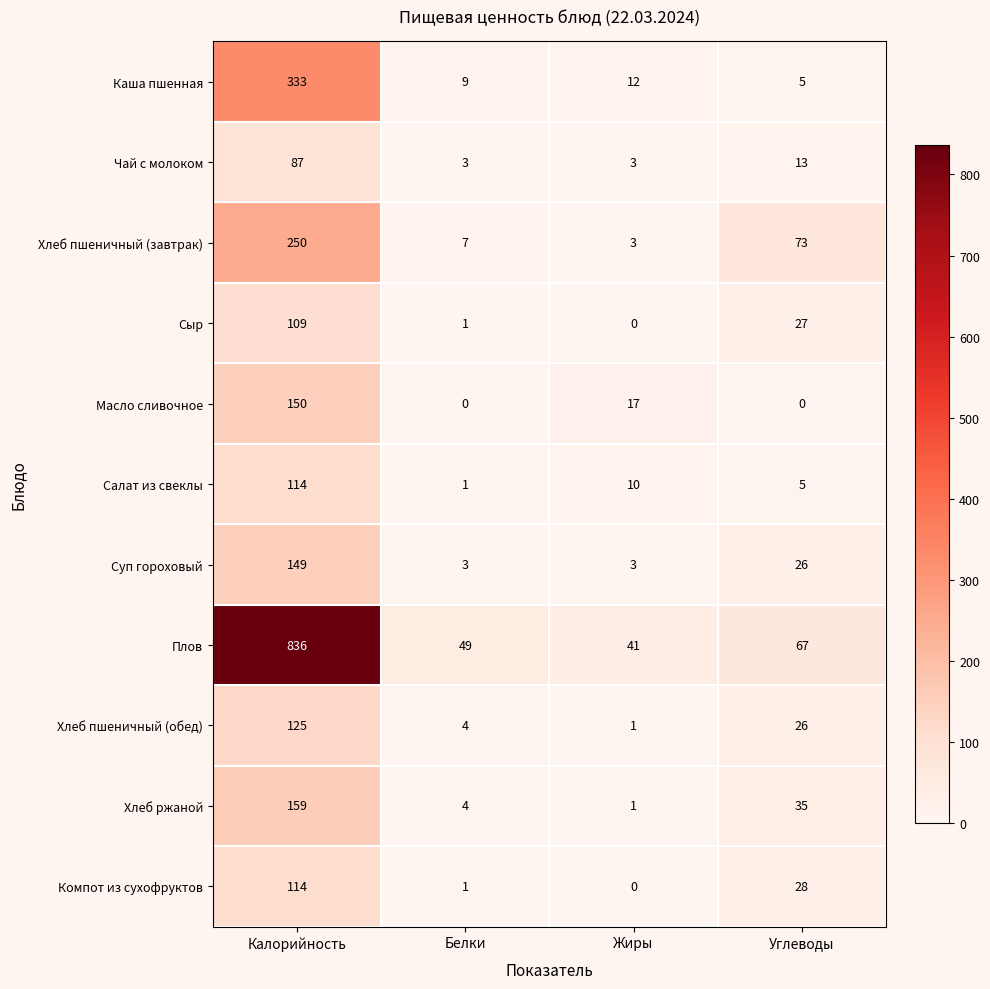

True or false: Плов has a value of 41 at Жиры.

True